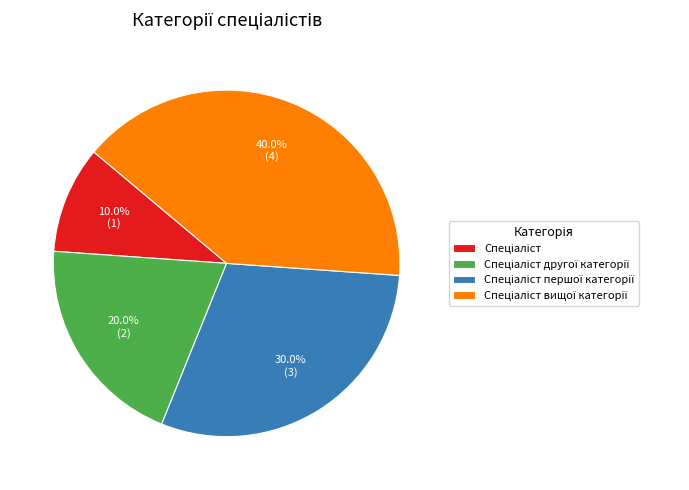

Is there any slice that represents more than half of the pie?

No